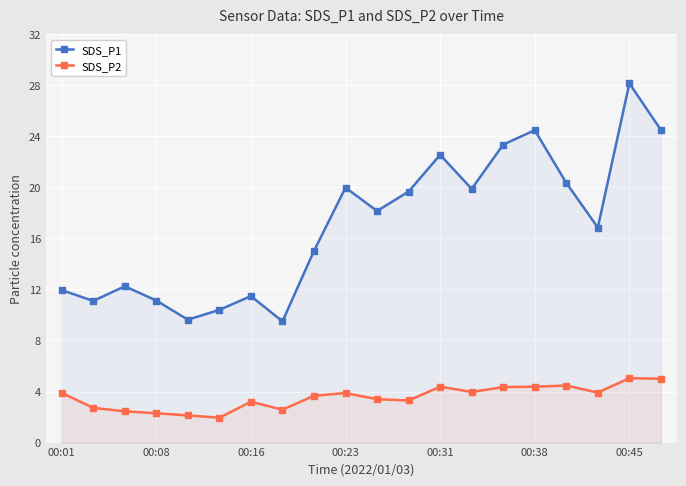

Which series has the largest range (max minus min)?

SDS_P1